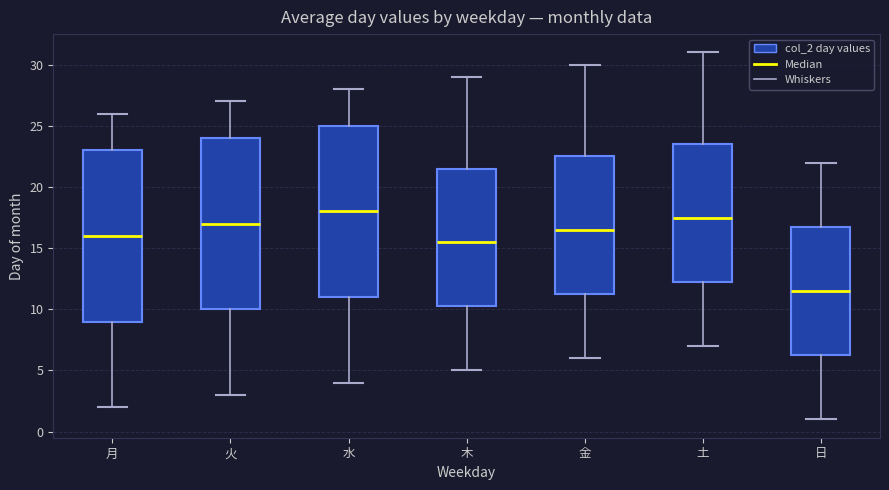

Reading left to right, read every box against the y-axis: the position of its median line, the range the box covers, and the ends of its whiskers. The values are not printed on the chart, so give them approximately, as read against the axis.

月: median 16.0, box 9.0 to 23.0, whiskers 2.0 to 26.0
火: median 17.0, box 10.0 to 24.0, whiskers 3.0 to 27.0
水: median 18.0, box 11.0 to 25.0, whiskers 4.0 to 28.0
木: median 15.5, box 10.5 to 21.5, whiskers 5.0 to 29.0
金: median 16.5, box 11.5 to 22.5, whiskers 6.0 to 30.0
土: median 17.5, box 12.5 to 23.5, whiskers 7.0 to 31.0
日: median 11.5, box 6.5 to 17.0, whiskers 1.0 to 22.0